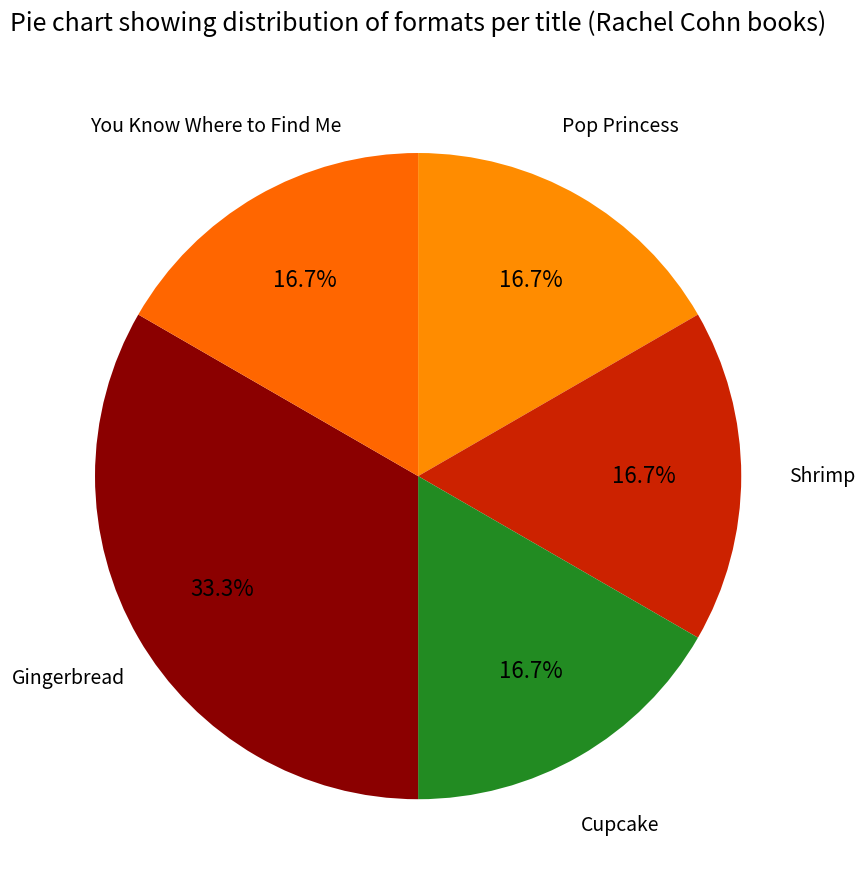

What is the largest slice in the pie chart?

Gingerbread